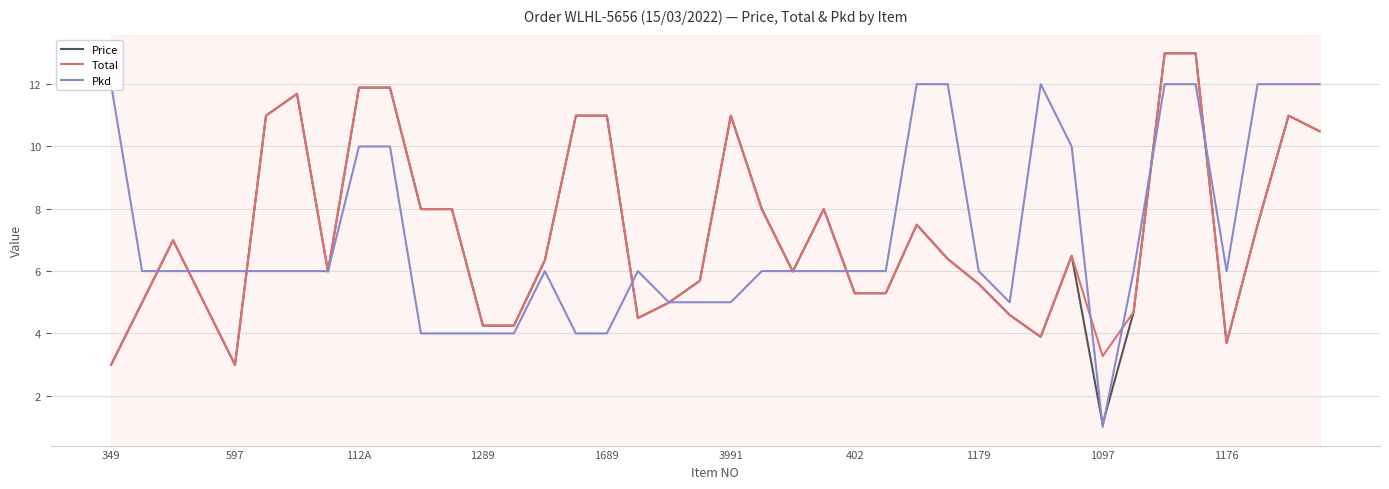

How many lines are shown in the chart?

3